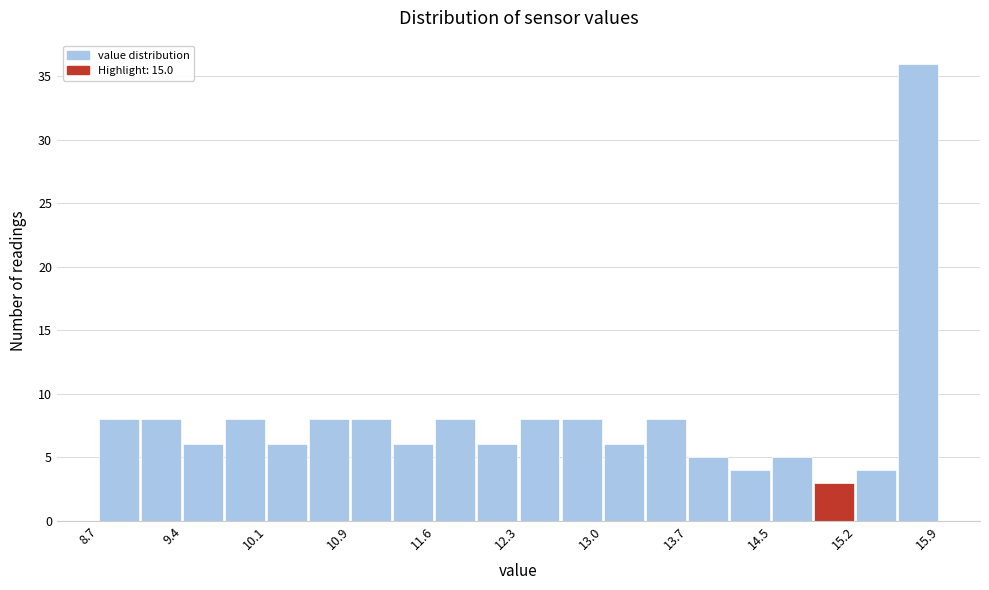

Around what value on the x-axis is the tallest bar? Give the approximate position of its centre, as read against the axis.

15.7